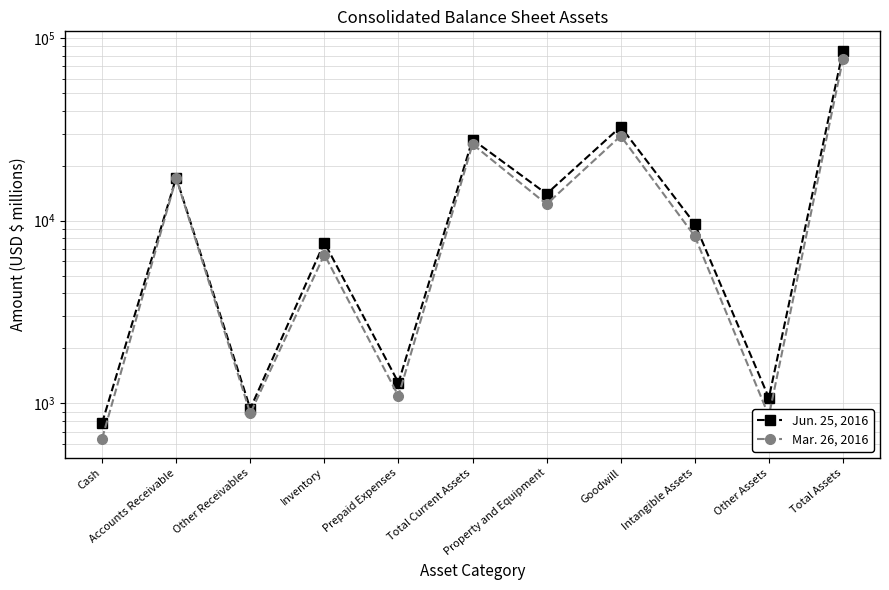

Which series has the widest spread of values?

Jun. 25, 2016